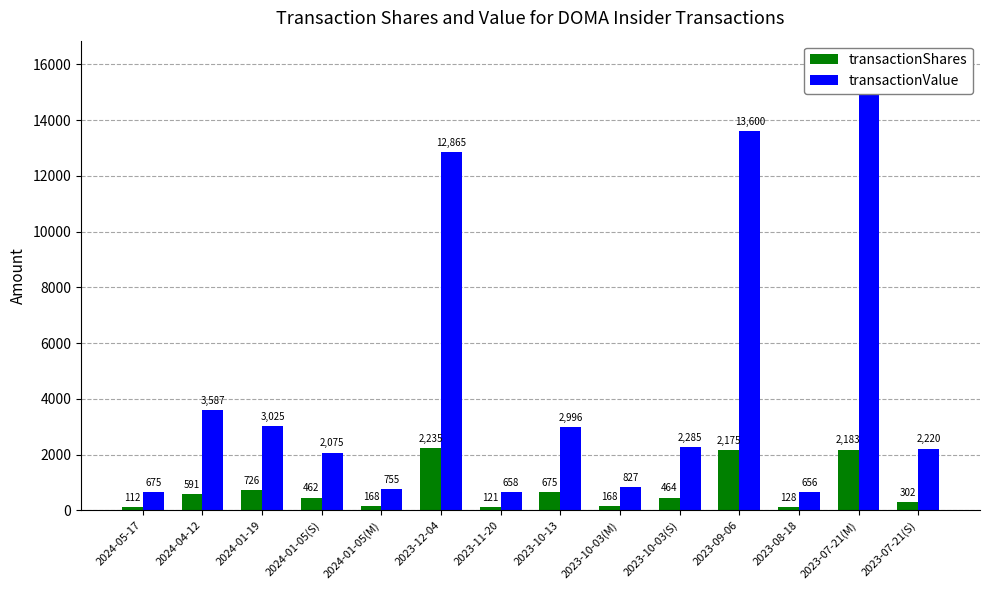

How many bars are there in total?

28